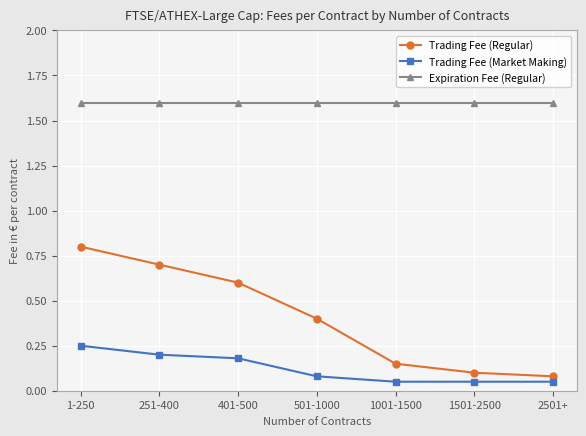

How many lines are shown in the chart?

3